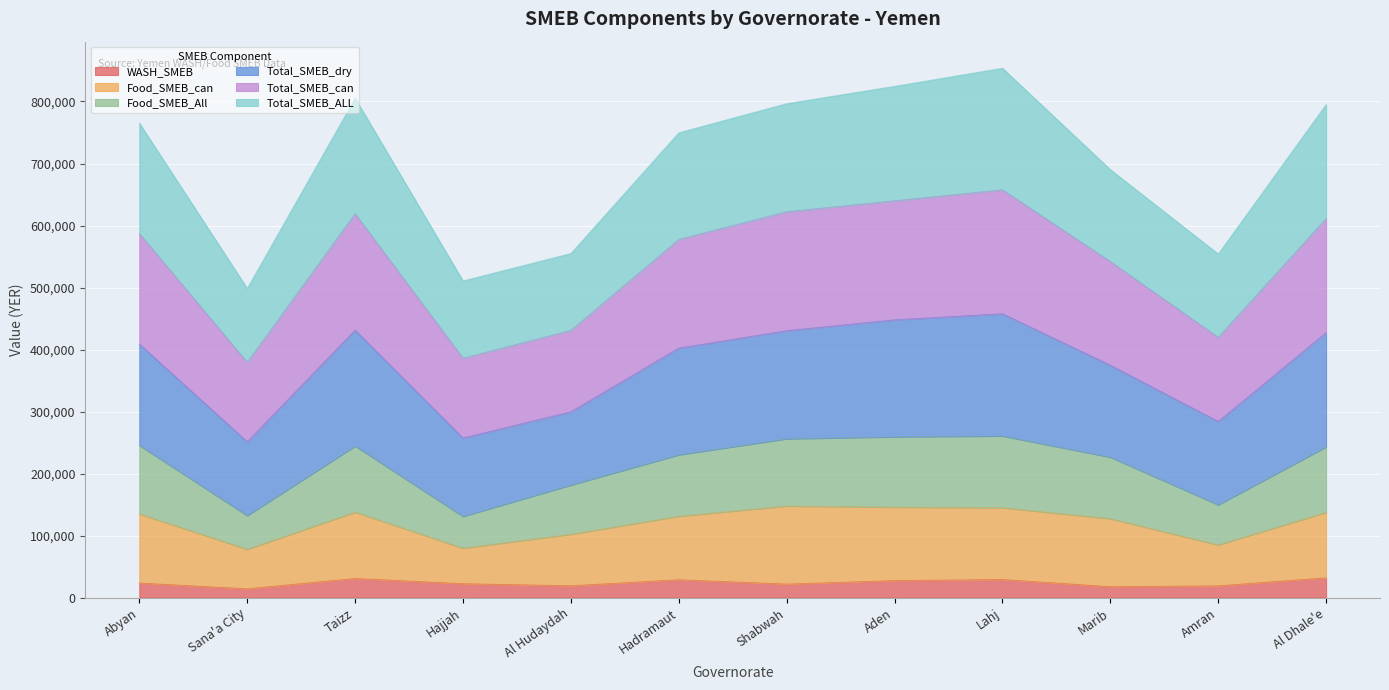

True or false: Total_SMEB_ALL and Food_SMEB_can cross at least once.

False